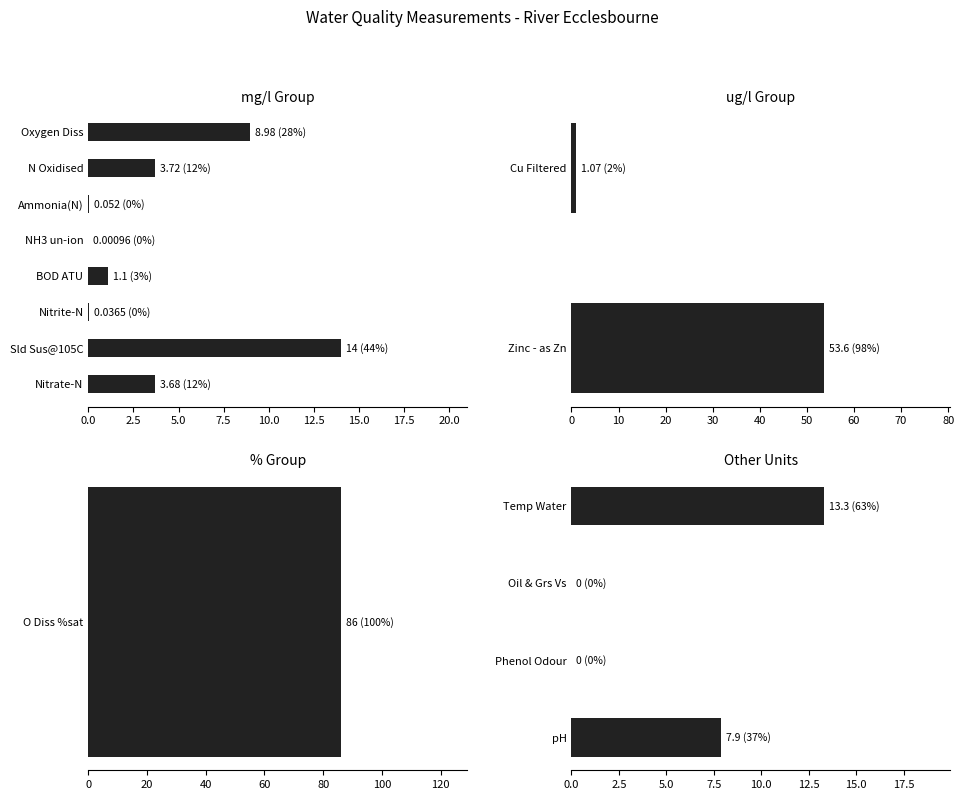

Between NH3 un-ion and Zinc - as Zn, which is larger?

Zinc - as Zn